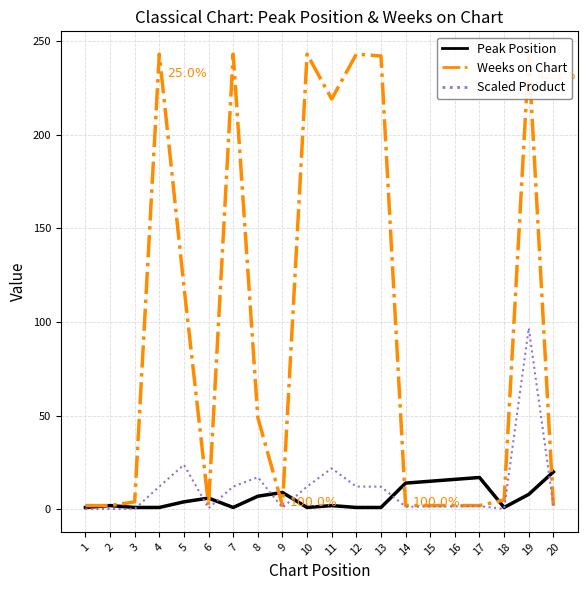

What is the sum of the Scaled Product values at 1 and 16?

1.7